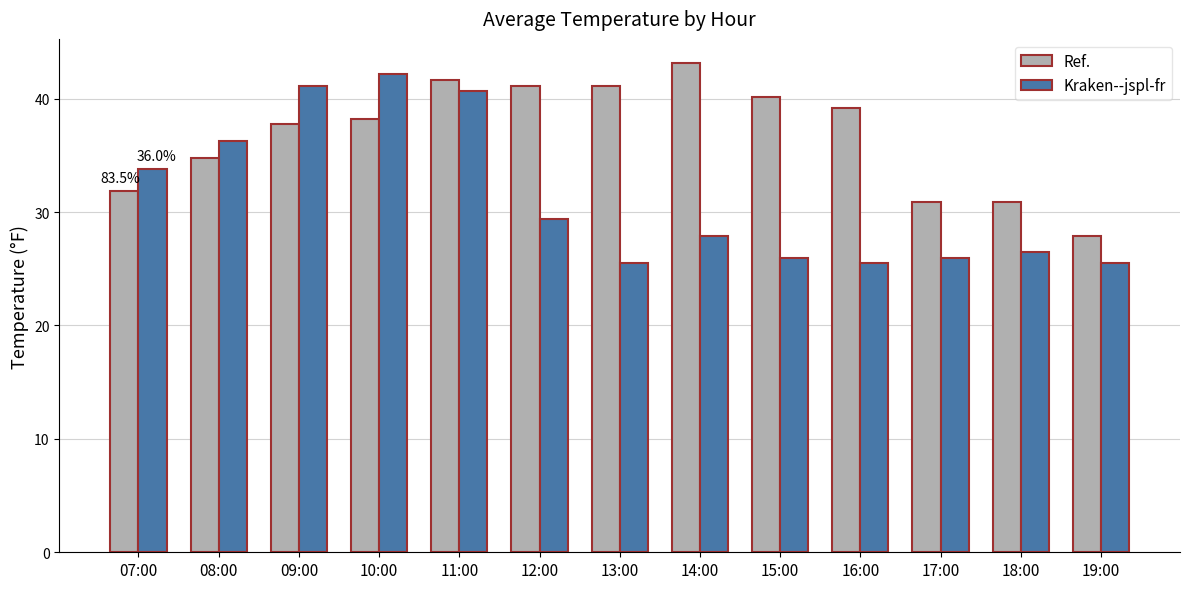

What is the label of the 13th bar from the right?

07:00